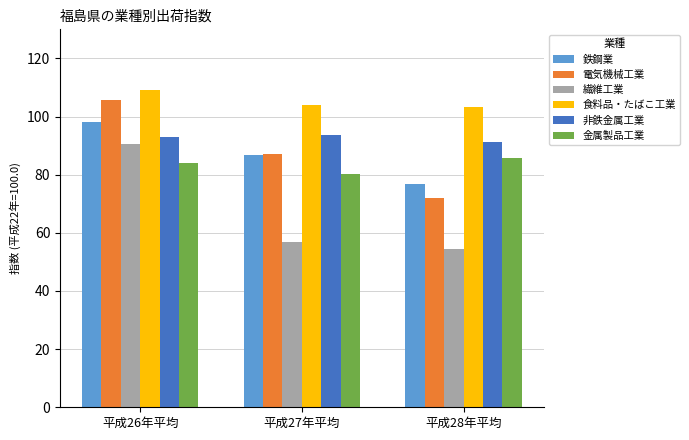

At which label does 繊維工業 reach its minimum?

平成28年平均